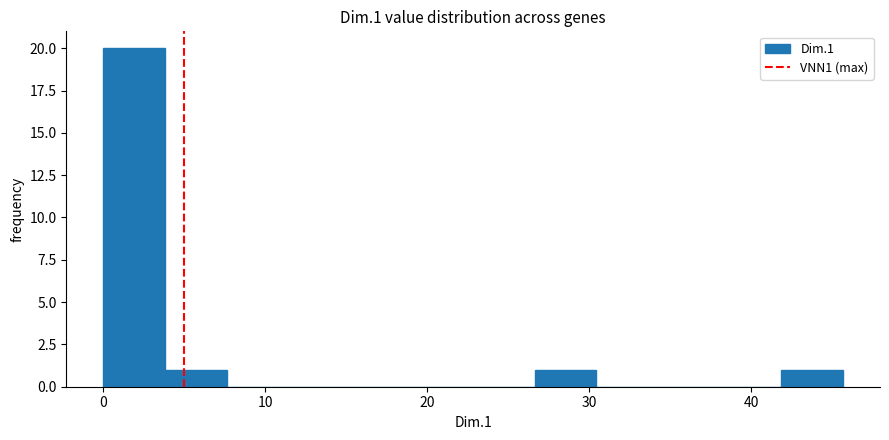

Around what value on the x-axis is the tallest bar? Give the approximate position of its centre, as read against the axis.

2